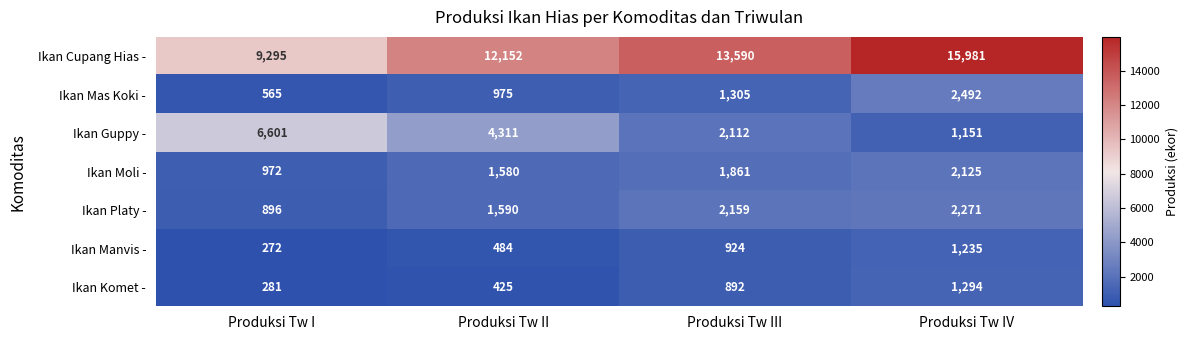

What is the difference between the highest and lowest values at Produksi Tw IV?

14830